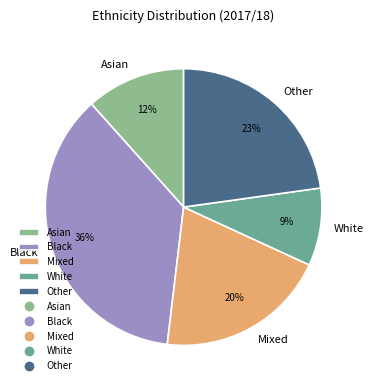

Is Asian the majority of the pie?

No